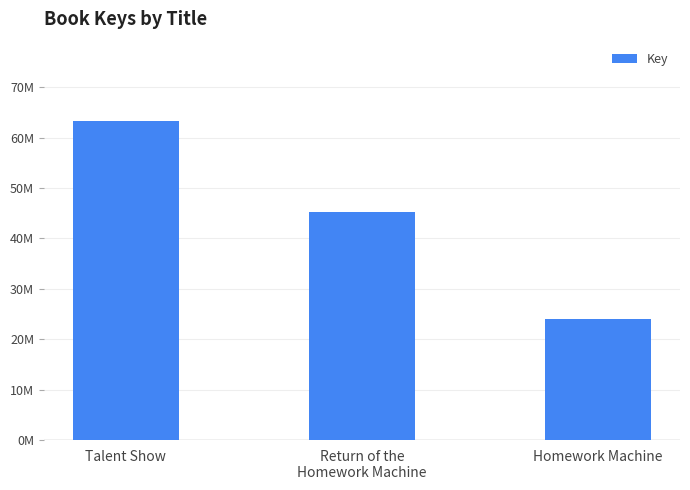

Rank the categories by value from highest to lowest.

Talent Show, Return of the
Homework Machine, Homework Machine